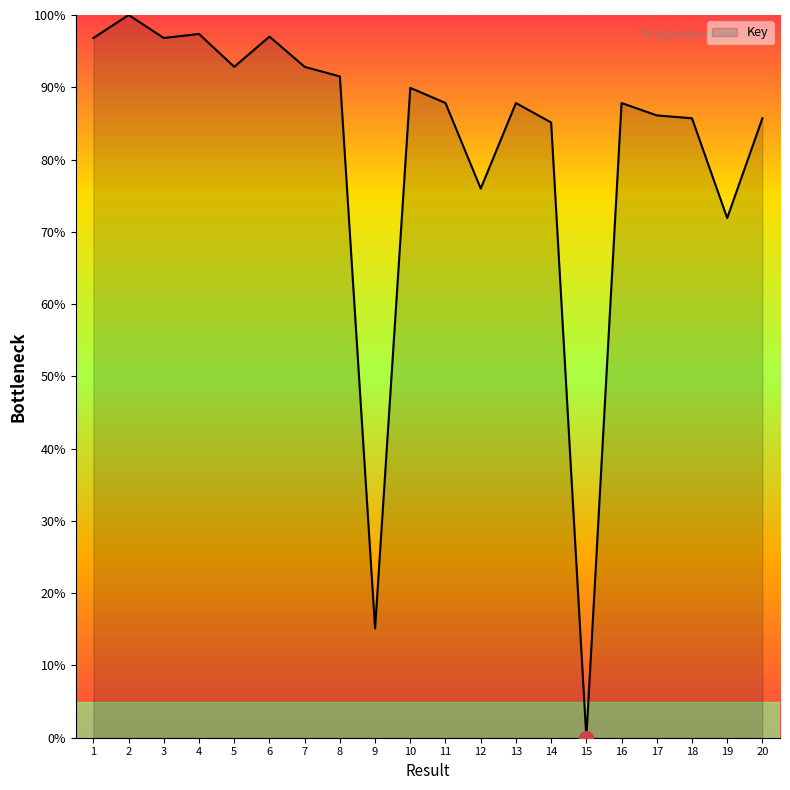

What is the maximum value shown in the chart?

100.0